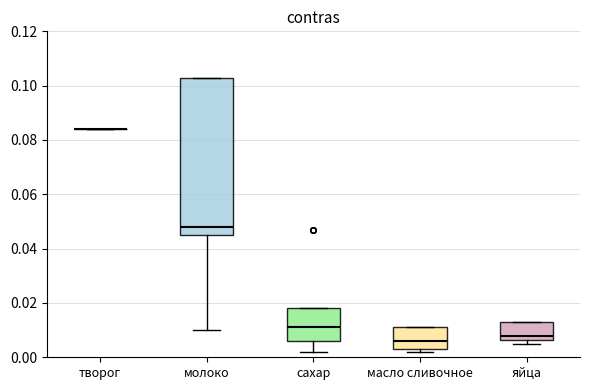

Comparing the boxes themselves (not the whiskers), which one is the tallest?

молоко